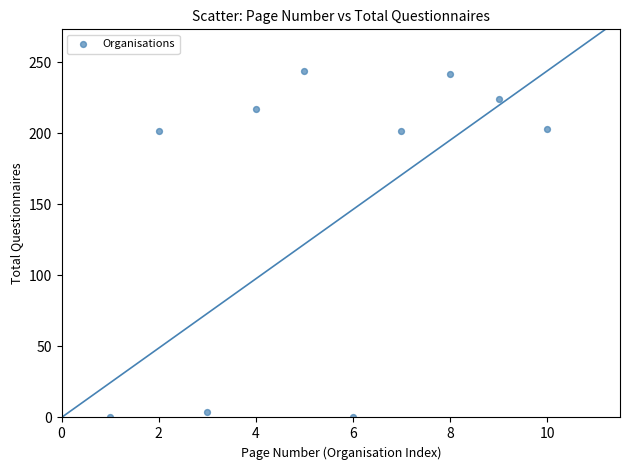

What is the average X value?

6